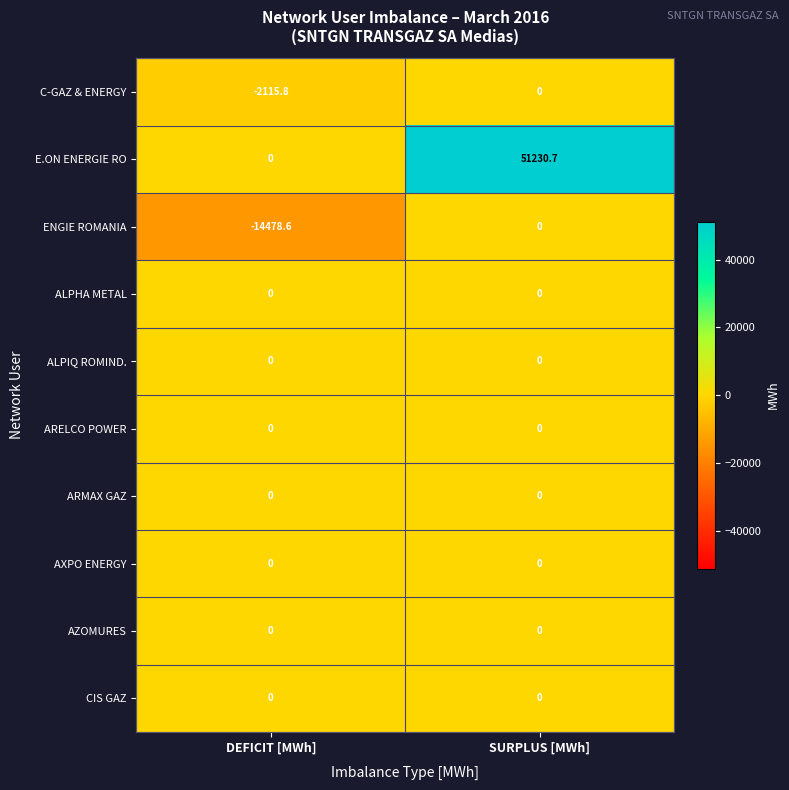

The value of ENGIE ROMANIA at DEFICIT [MWh] is -14478.6. True or false?

True